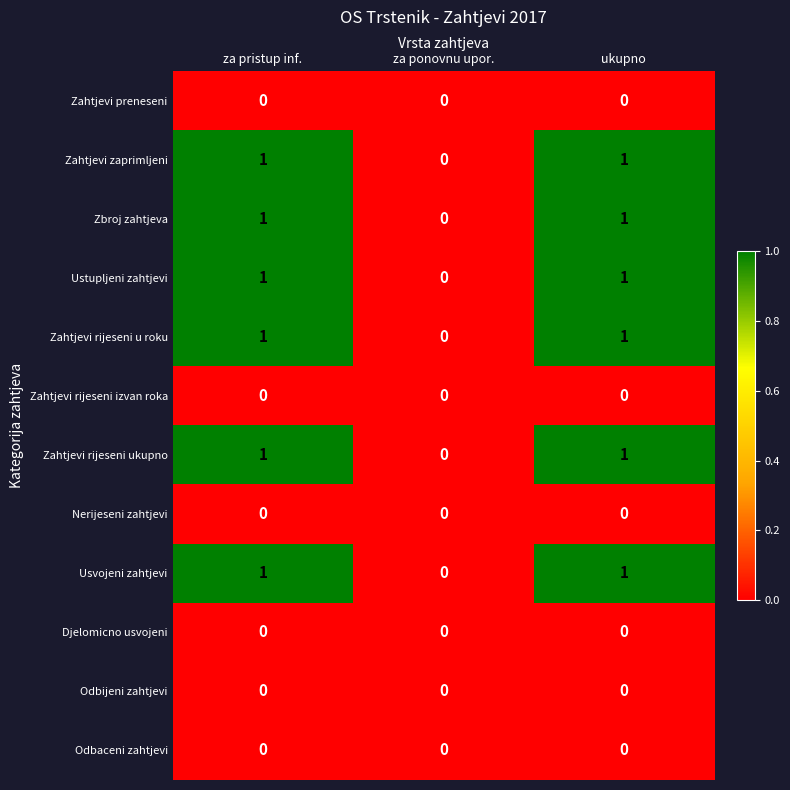

How many Zahtjevi rijeseni u roku values are between 0 and 1?

3